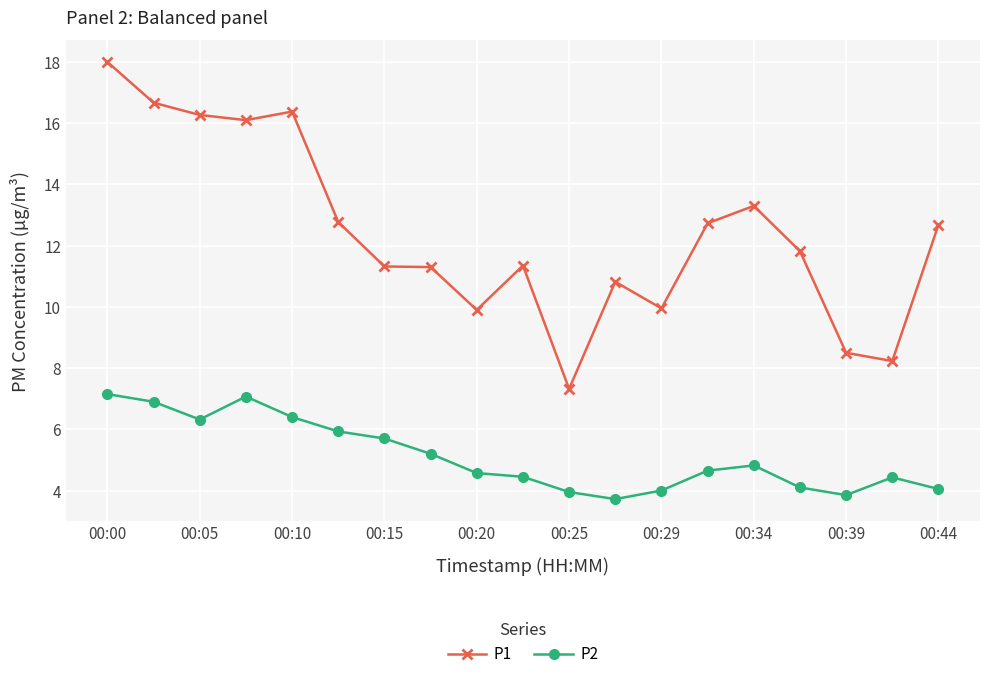

Rank the series by their average value, from highest to lowest.

P1, P2